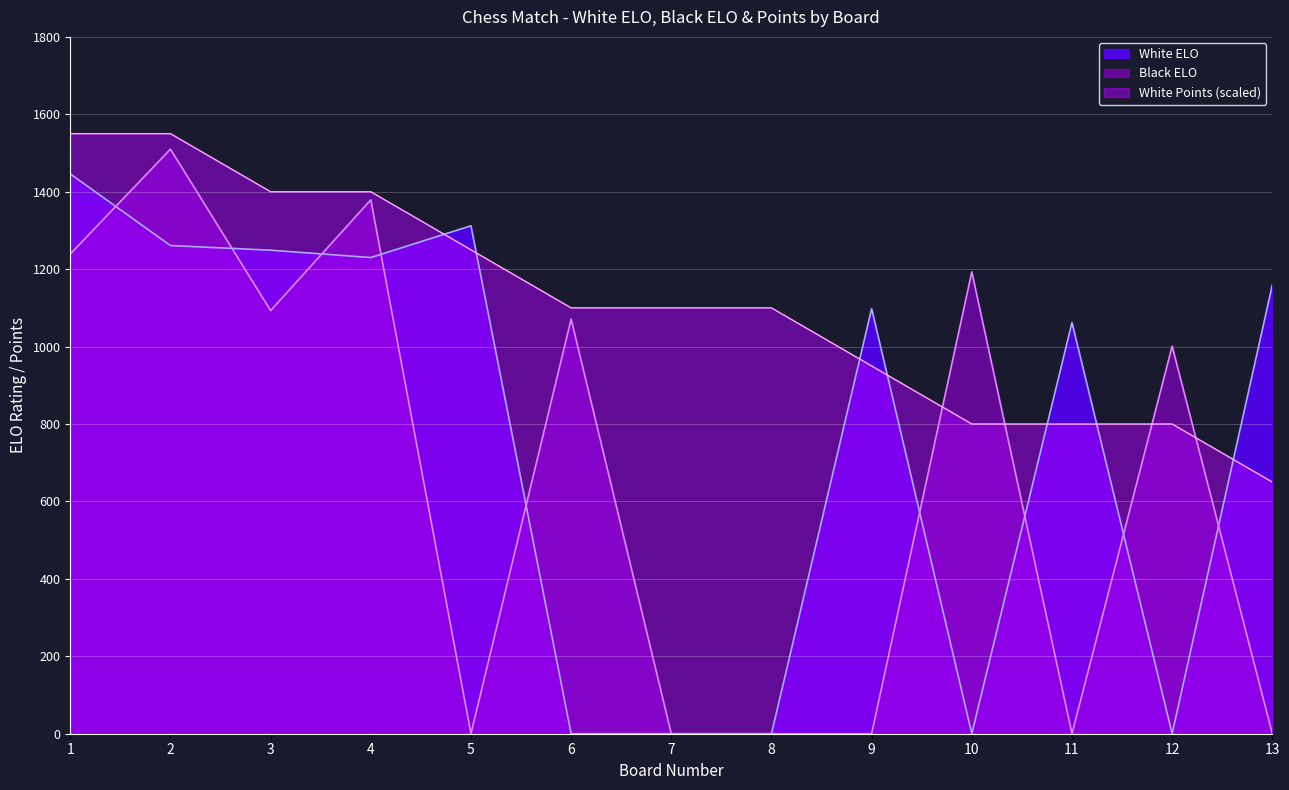

Which category has the lowest value in the White Points series?

13